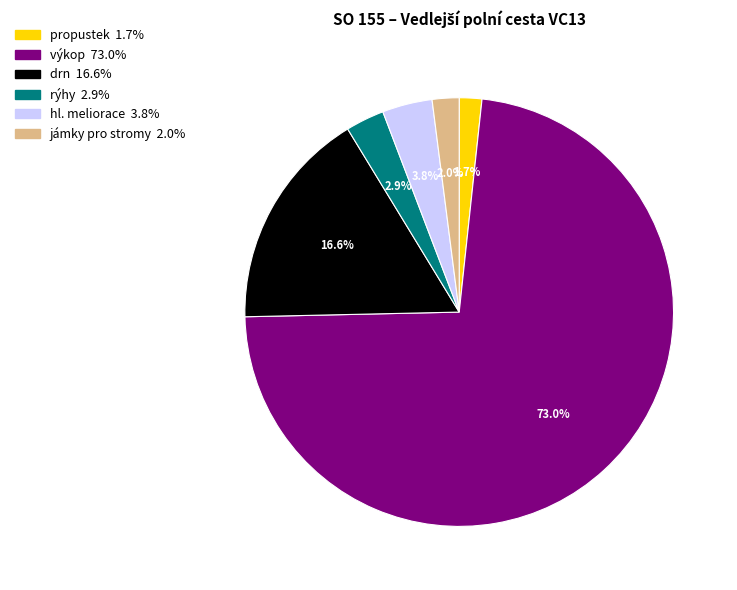

What percentage is NOT represented by rýhy?

97.1%